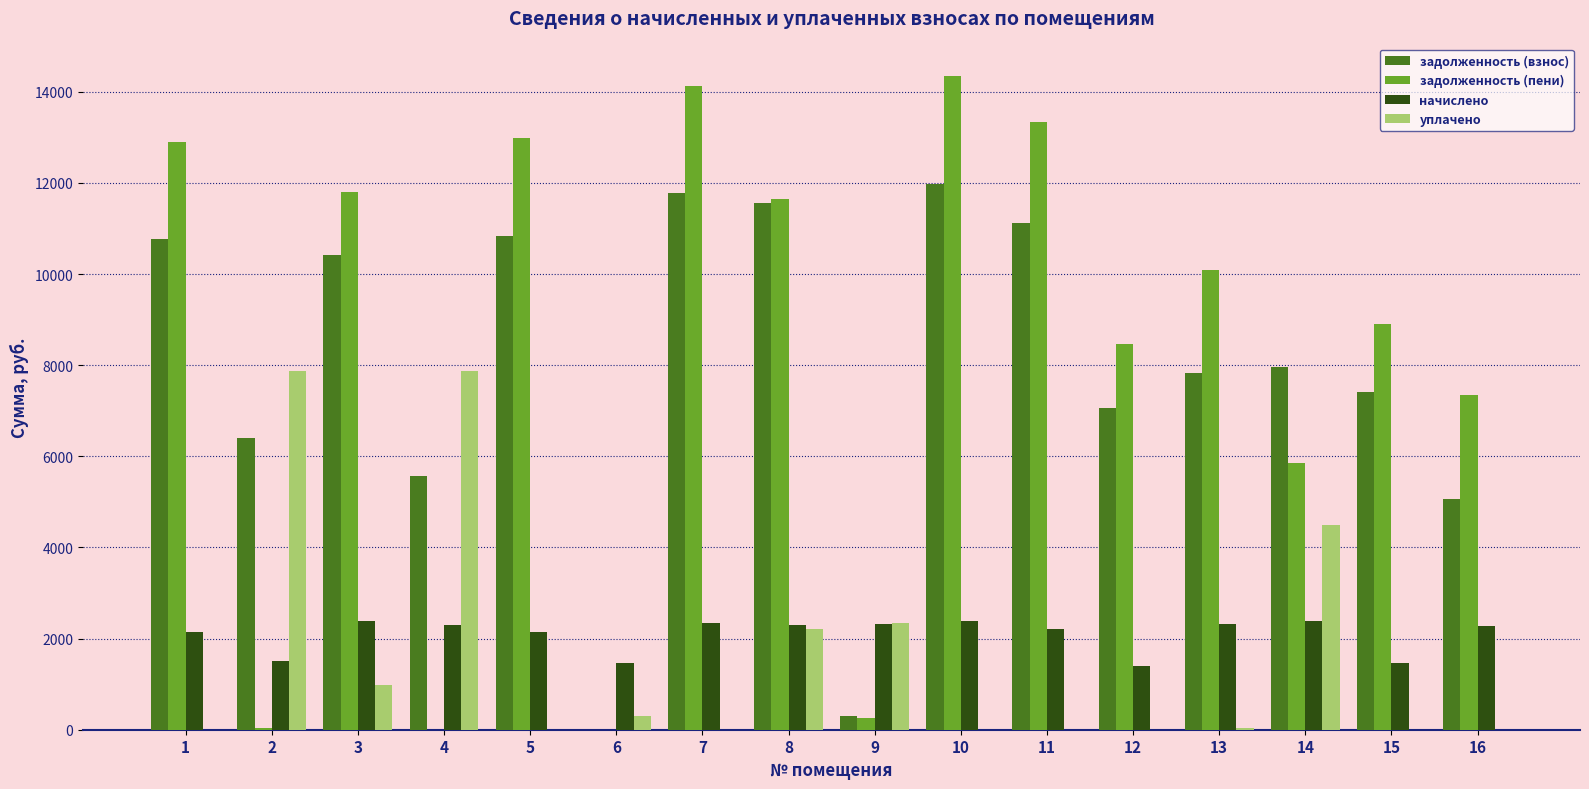

What is the highest value of the начислено series?

2378.0